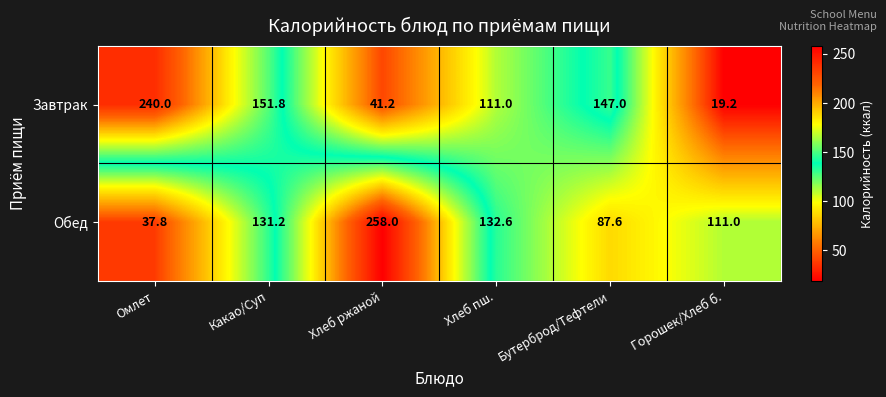

Which series has the largest total across all categories?

Обед